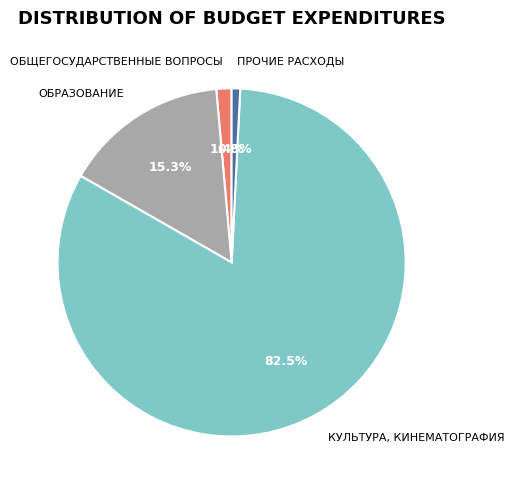

What is the majority slice?

КУЛЬТУРА, КИНЕМАТОГРАФИЯ